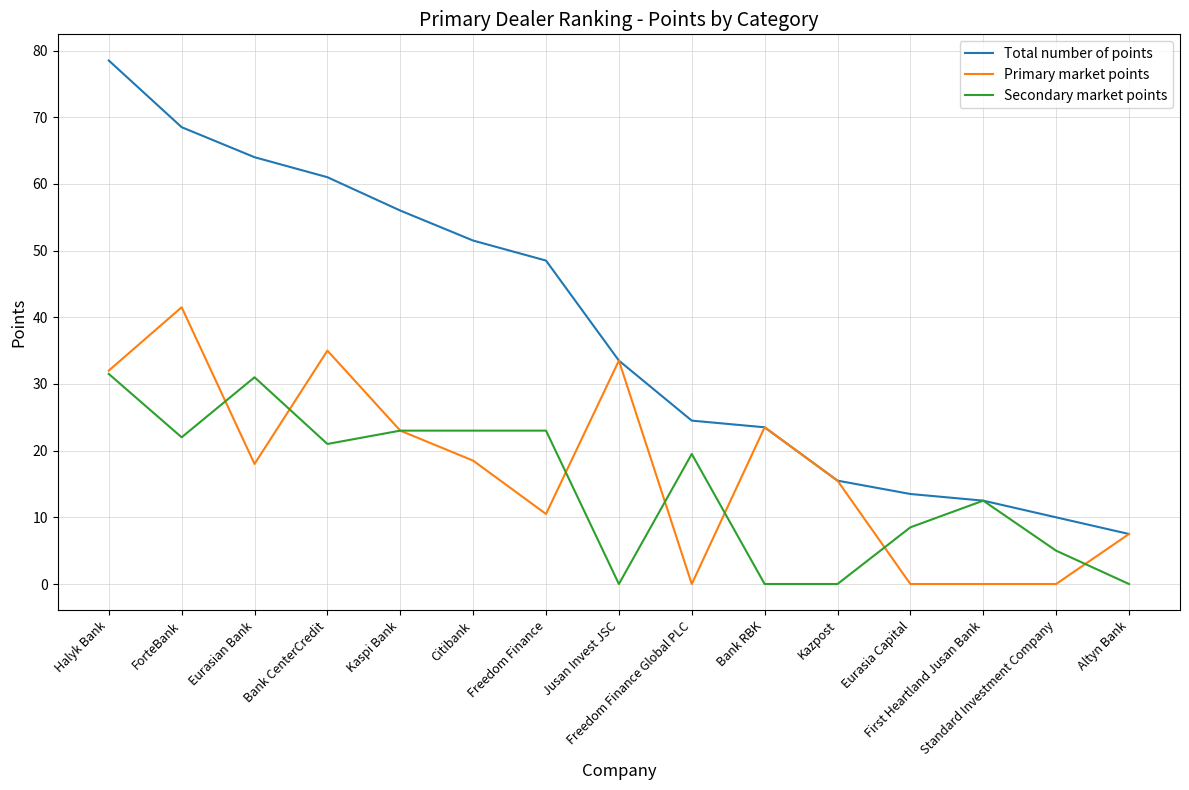

Is it true that Total number of points equals 7.1 at Kazpost?

False